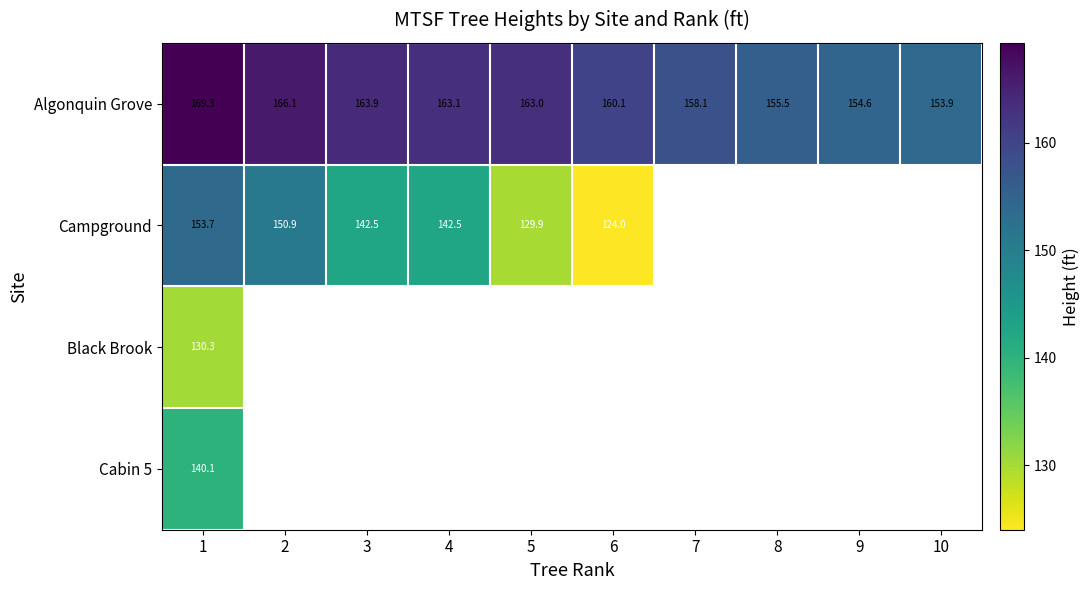

At which label is Algonquin Grove closest to 161?

6